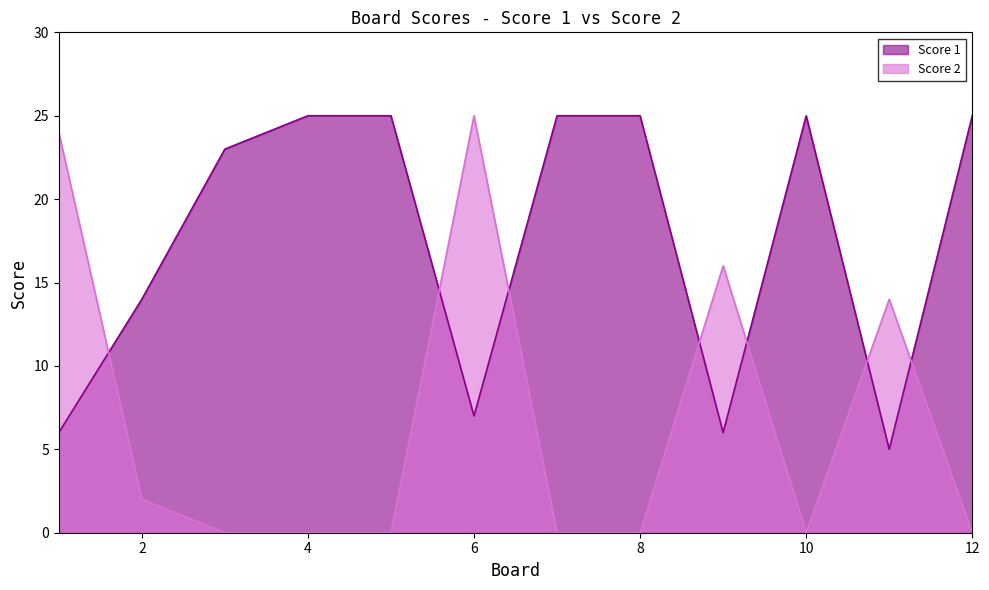

Between which two adjacent categories do Score 1 and Score 2 first intersect?

1 and 2